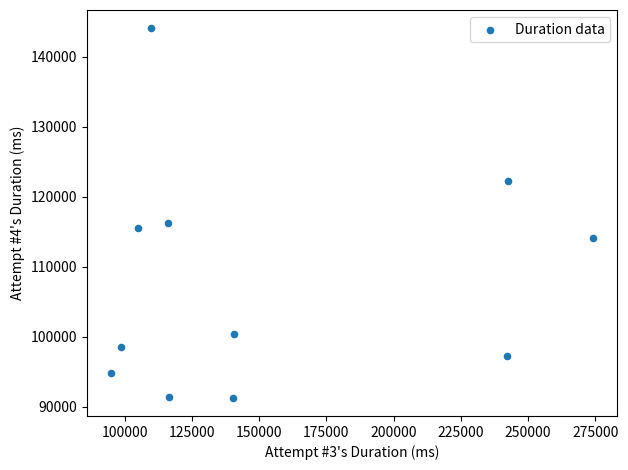

What Y value in the scatter plot is closest to 117677?

116291